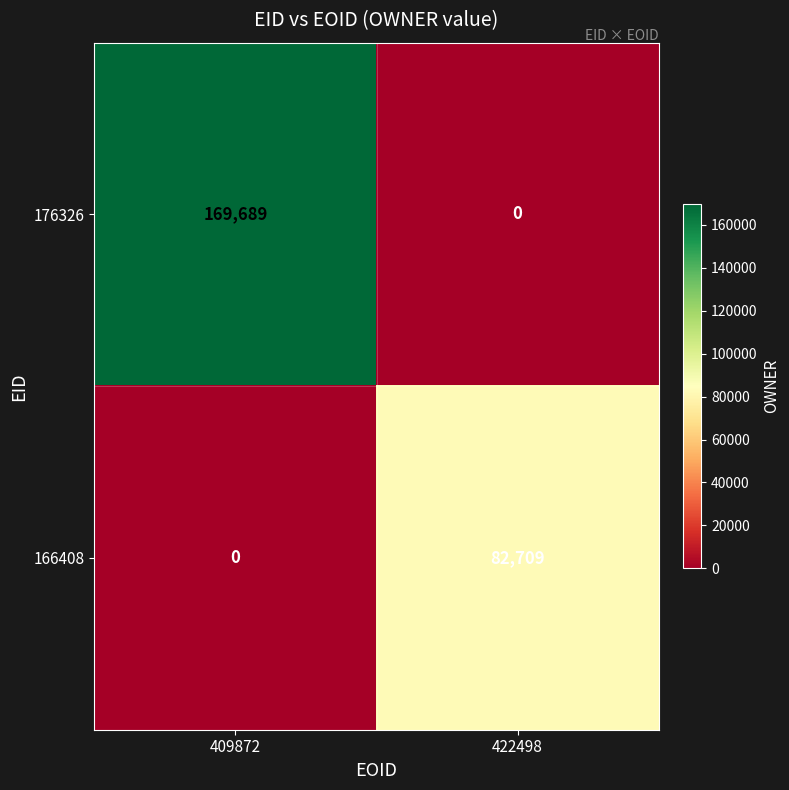

What is the sum of the 176326 values at 422498 and 409872?

169689